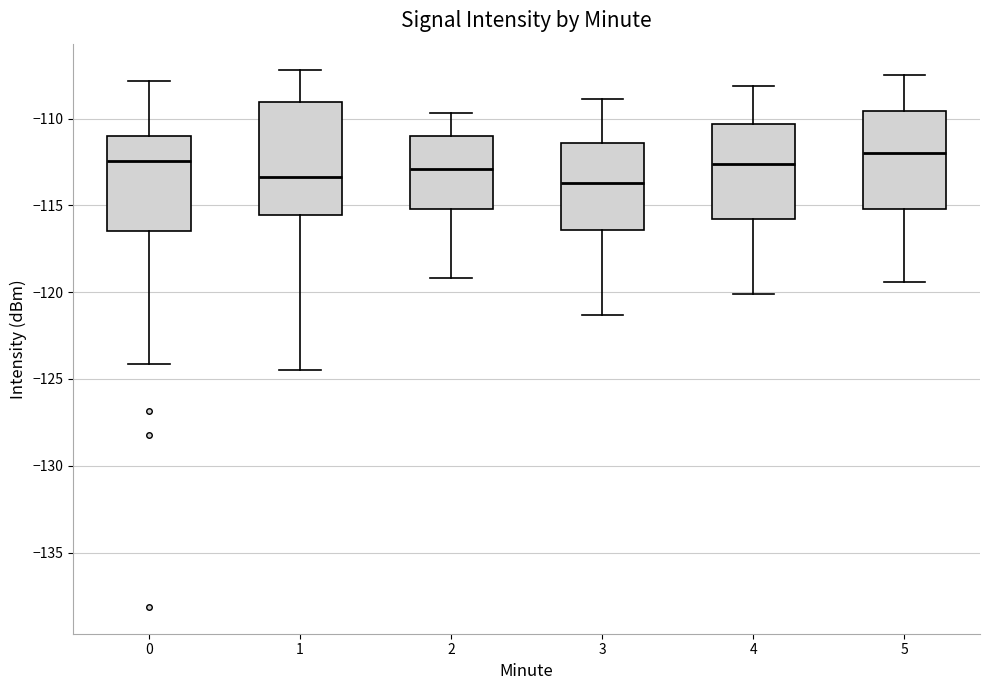

Reading left to right, read every box against the y-axis: the position of its median line, the range the box covers, and the ends of its whiskers. The values are not printed on the chart, so give them approximately, as read against the axis.

0: median -112.5, box -116.5 to -111.0, whiskers -124.0 to -108.0
1: median -113.5, box -115.5 to -109.0, whiskers -124.5 to -107.0
2: median -113.0, box -115.0 to -111.0, whiskers -119.0 to -109.5
3: median -113.5, box -116.5 to -111.5, whiskers -121.5 to -109.0
4: median -112.5, box -116.0 to -110.5, whiskers -120.0 to -108.0
5: median -112.0, box -115.0 to -109.5, whiskers -119.5 to -107.5